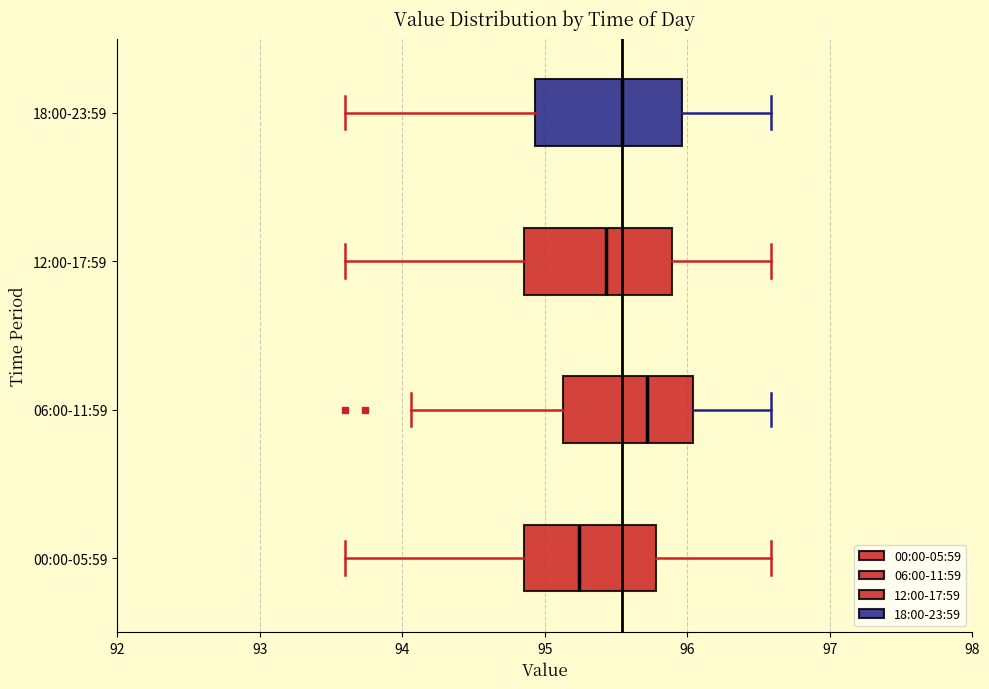

Reading bottom to top, read every box against the x-axis: the position of its median line, the range the box covers, and the ends of its whiskers. The values are not printed on the chart, so give them approximately, as read against the axis.

00:00-05:59: median 95.2, box 94.9 to 95.8, whiskers 93.6 to 96.6
06:00-11:59: median 95.7, box 95.1 to 96.0, whiskers 94.1 to 96.6
12:00-17:59: median 95.4, box 94.9 to 95.9, whiskers 93.6 to 96.6
18:00-23:59: median 95.5, box 94.9 to 96.0, whiskers 93.6 to 96.6